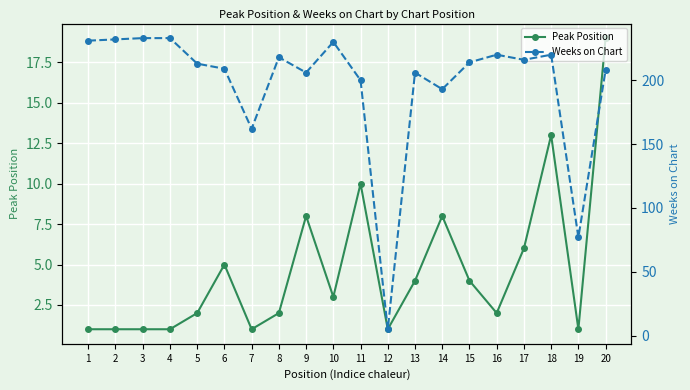

At which label is Peak Position closest to 10?

11